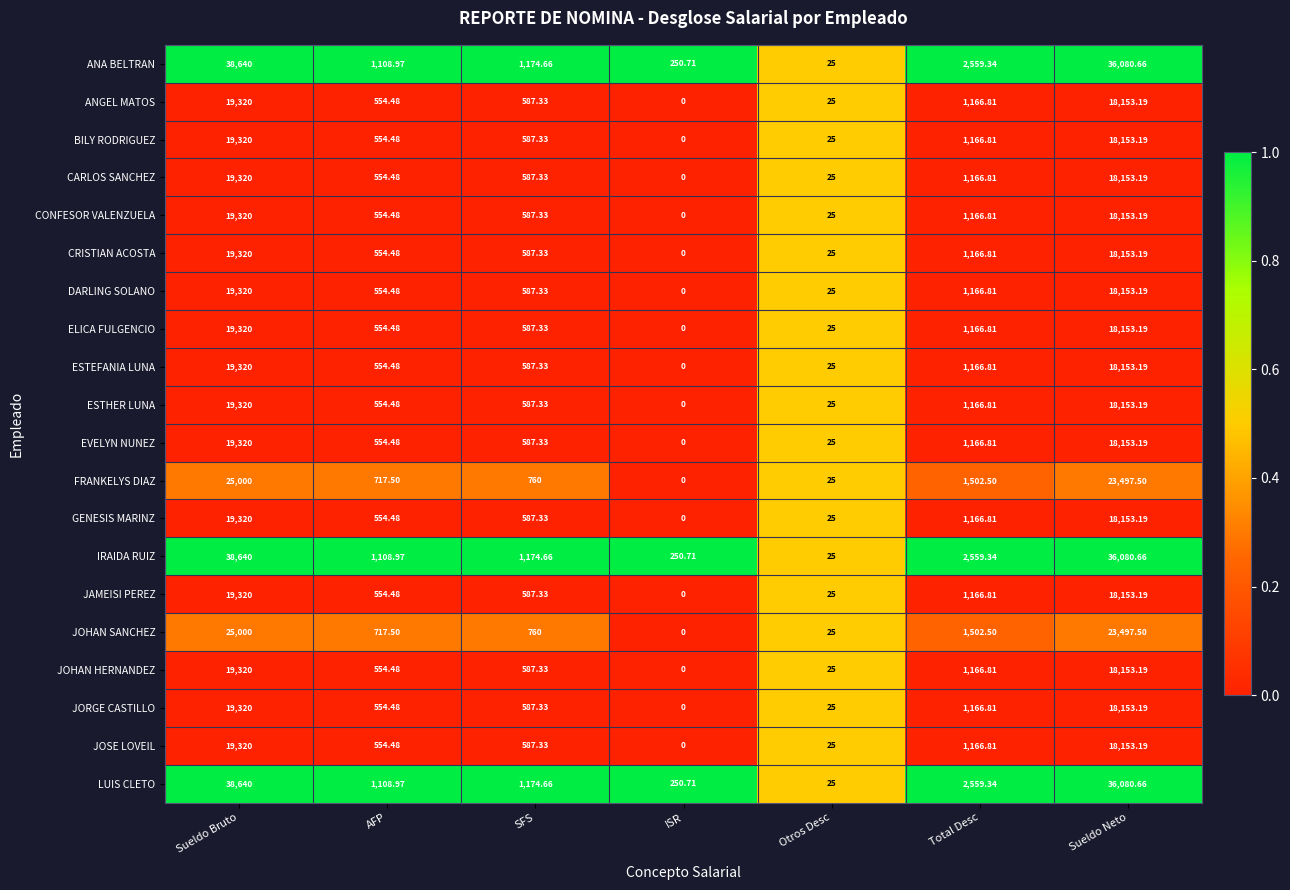

Which label corresponds to the smallest value in the chart?

ISR